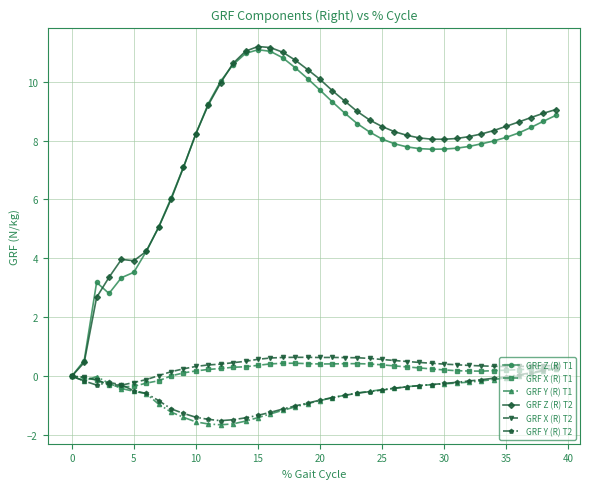

What is the minimum value shown in the chart?

-1.6